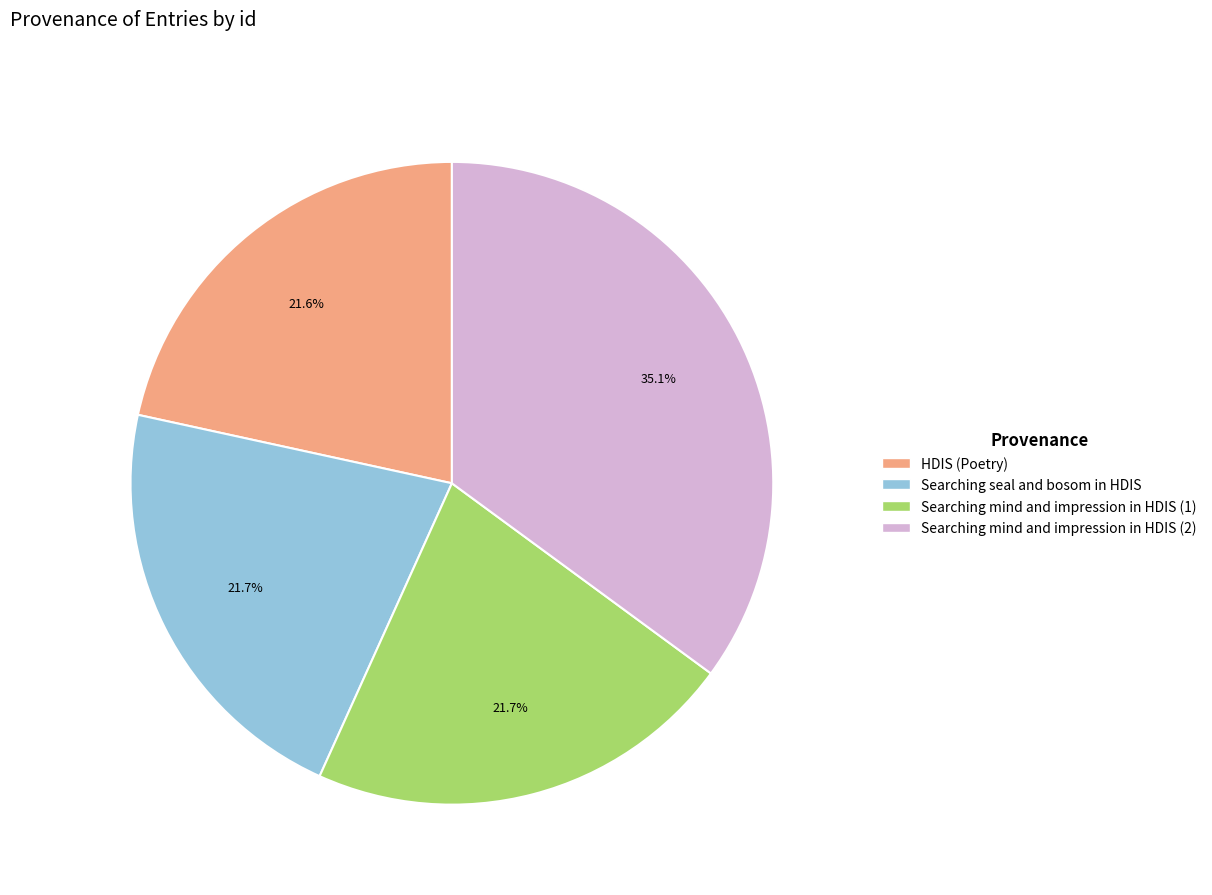

Is Searching mind and impression in HDIS (2) the majority of the pie?

No